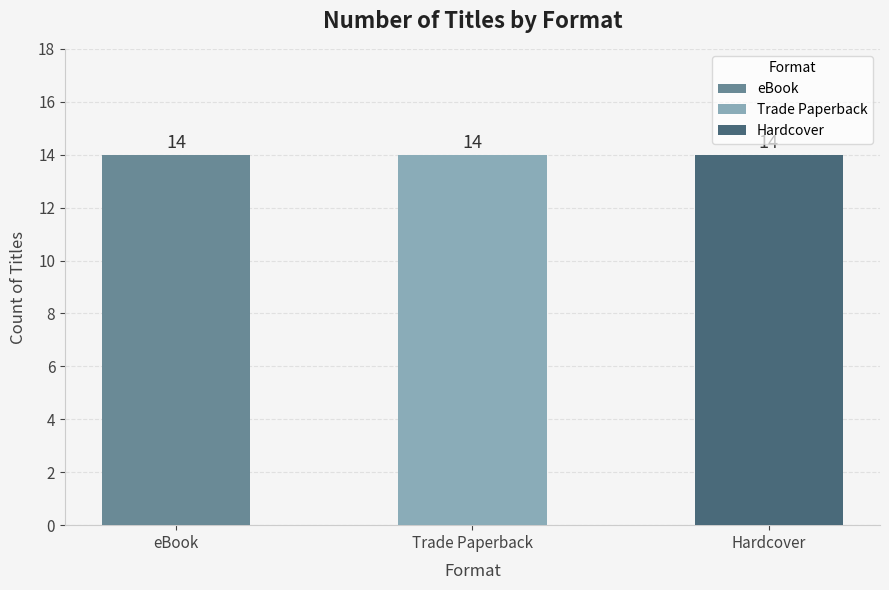

Which series has the widest spread of values?

eBook